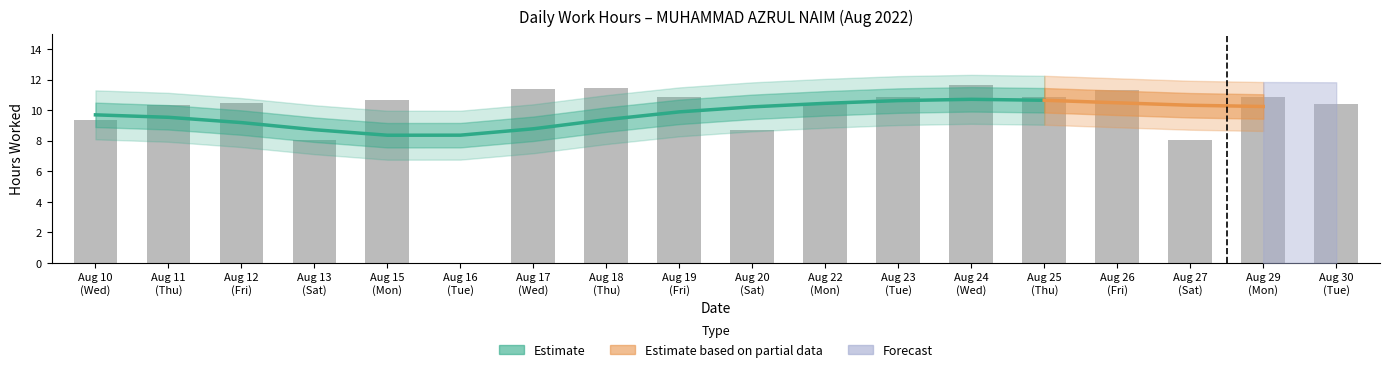

List the labels in order of value, smallest first.

Aug 16 (Tue), Aug 27 (Sat), Aug 13 (Sat), Aug 20 (Sat), Aug 10 (Wed), Aug 11 (Thu), Aug 30 (Tue), Aug 12 (Fri), Aug 22 (Mon), Aug 15 (Mon), Aug 29 (Mon), Aug 23 (Tue), Aug 19 (Fri), Aug 25 (Thu), Aug 26 (Fri), Aug 17 (Wed), Aug 18 (Thu), Aug 24 (Wed)